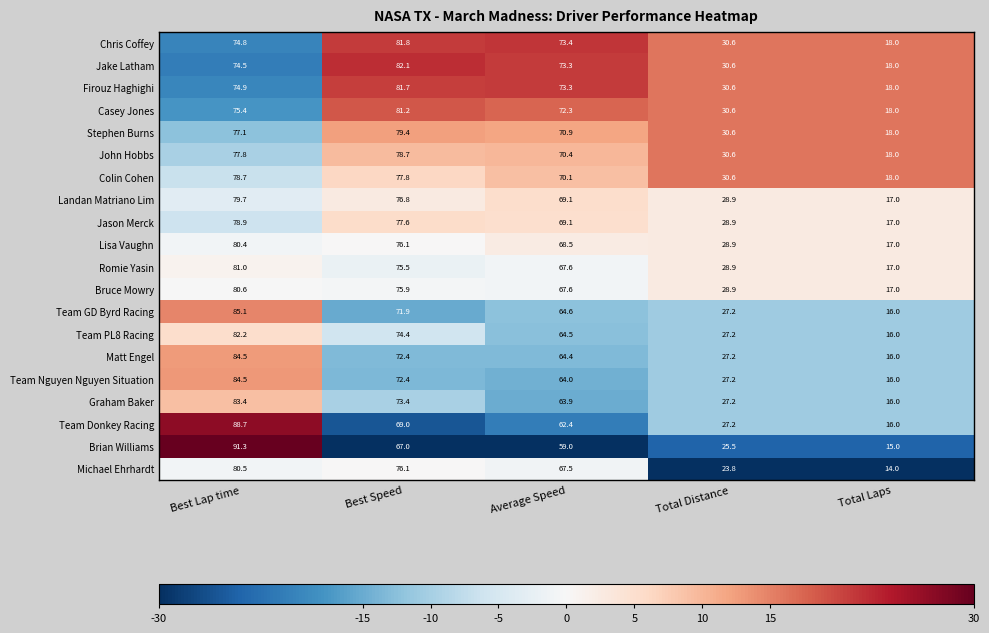

What is the maximum value shown in the chart?

91.3